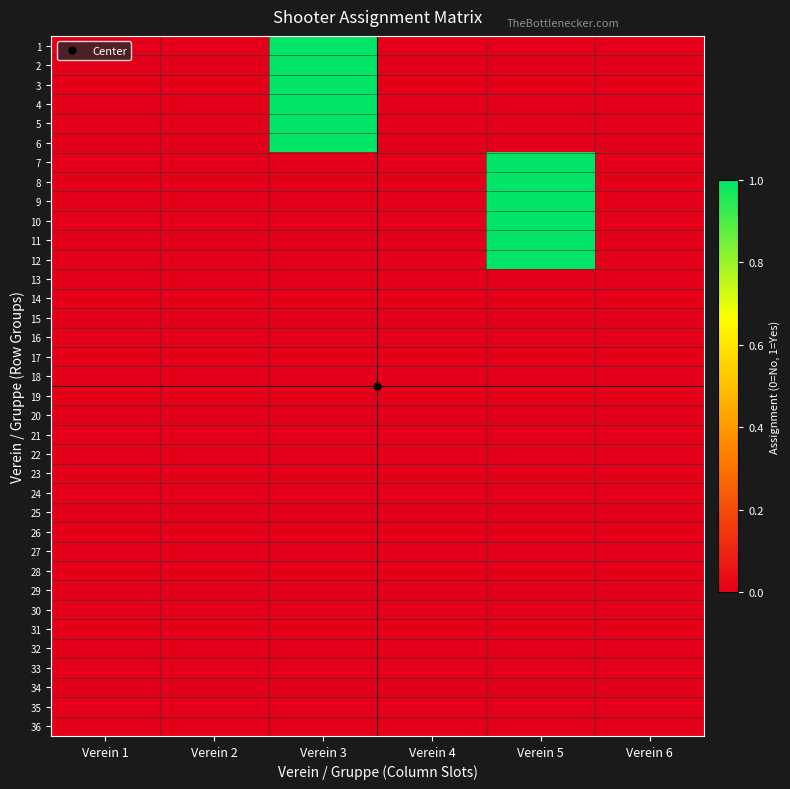

Reading left to right, extract all data points from this chart.

1: Verein 1=0	Verein 2=0	Verein 3=1	Verein 4=0	Verein 5=0	Verein 6=0
2: Verein 1=0	Verein 2=0	Verein 3=1	Verein 4=0	Verein 5=0	Verein 6=0
3: Verein 1=0	Verein 2=0	Verein 3=1	Verein 4=0	Verein 5=0	Verein 6=0
4: Verein 1=0	Verein 2=0	Verein 3=1	Verein 4=0	Verein 5=0	Verein 6=0
5: Verein 1=0	Verein 2=0	Verein 3=1	Verein 4=0	Verein 5=0	Verein 6=0
6: Verein 1=0	Verein 2=0	Verein 3=1	Verein 4=0	Verein 5=0	Verein 6=0
7: Verein 1=0	Verein 2=0	Verein 3=0	Verein 4=0	Verein 5=1	Verein 6=0
8: Verein 1=0	Verein 2=0	Verein 3=0	Verein 4=0	Verein 5=1	Verein 6=0
9: Verein 1=0	Verein 2=0	Verein 3=0	Verein 4=0	Verein 5=1	Verein 6=0
10: Verein 1=0	Verein 2=0	Verein 3=0	Verein 4=0	Verein 5=1	Verein 6=0
11: Verein 1=0	Verein 2=0	Verein 3=0	Verein 4=0	Verein 5=1	Verein 6=0
12: Verein 1=0	Verein 2=0	Verein 3=0	Verein 4=0	Verein 5=1	Verein 6=0
13: Verein 1=0	Verein 2=0	Verein 3=0	Verein 4=0	Verein 5=0	Verein 6=0
14: Verein 1=0	Verein 2=0	Verein 3=0	Verein 4=0	Verein 5=0	Verein 6=0
15: Verein 1=0	Verein 2=0	Verein 3=0	Verein 4=0	Verein 5=0	Verein 6=0
16: Verein 1=0	Verein 2=0	Verein 3=0	Verein 4=0	Verein 5=0	Verein 6=0
17: Verein 1=0	Verein 2=0	Verein 3=0	Verein 4=0	Verein 5=0	Verein 6=0
18: Verein 1=0	Verein 2=0	Verein 3=0	Verein 4=0	Verein 5=0	Verein 6=0
19: Verein 1=0	Verein 2=0	Verein 3=0	Verein 4=0	Verein 5=0	Verein 6=0
20: Verein 1=0	Verein 2=0	Verein 3=0	Verein 4=0	Verein 5=0	Verein 6=0
21: Verein 1=0	Verein 2=0	Verein 3=0	Verein 4=0	Verein 5=0	Verein 6=0
22: Verein 1=0	Verein 2=0	Verein 3=0	Verein 4=0	Verein 5=0	Verein 6=0
23: Verein 1=0	Verein 2=0	Verein 3=0	Verein 4=0	Verein 5=0	Verein 6=0
24: Verein 1=0	Verein 2=0	Verein 3=0	Verein 4=0	Verein 5=0	Verein 6=0
25: Verein 1=0	Verein 2=0	Verein 3=0	Verein 4=0	Verein 5=0	Verein 6=0
26: Verein 1=0	Verein 2=0	Verein 3=0	Verein 4=0	Verein 5=0	Verein 6=0
27: Verein 1=0	Verein 2=0	Verein 3=0	Verein 4=0	Verein 5=0	Verein 6=0
28: Verein 1=0	Verein 2=0	Verein 3=0	Verein 4=0	Verein 5=0	Verein 6=0
29: Verein 1=0	Verein 2=0	Verein 3=0	Verein 4=0	Verein 5=0	Verein 6=0
30: Verein 1=0	Verein 2=0	Verein 3=0	Verein 4=0	Verein 5=0	Verein 6=0
31: Verein 1=0	Verein 2=0	Verein 3=0	Verein 4=0	Verein 5=0	Verein 6=0
32: Verein 1=0	Verein 2=0	Verein 3=0	Verein 4=0	Verein 5=0	Verein 6=0
33: Verein 1=0	Verein 2=0	Verein 3=0	Verein 4=0	Verein 5=0	Verein 6=0
34: Verein 1=0	Verein 2=0	Verein 3=0	Verein 4=0	Verein 5=0	Verein 6=0
35: Verein 1=0	Verein 2=0	Verein 3=0	Verein 4=0	Verein 5=0	Verein 6=0
36: Verein 1=0	Verein 2=0	Verein 3=0	Verein 4=0	Verein 5=0	Verein 6=0